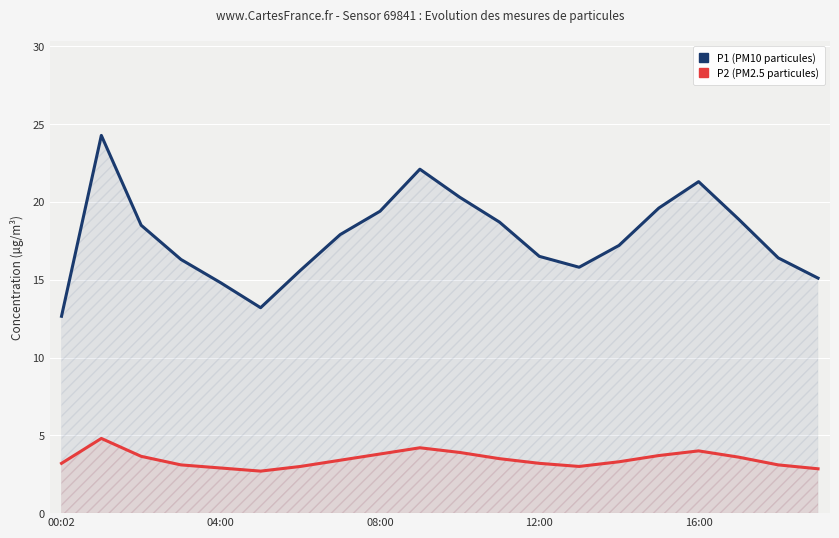

The P1 (PM10) series shows 25.8 at 12:00. True or false?

False